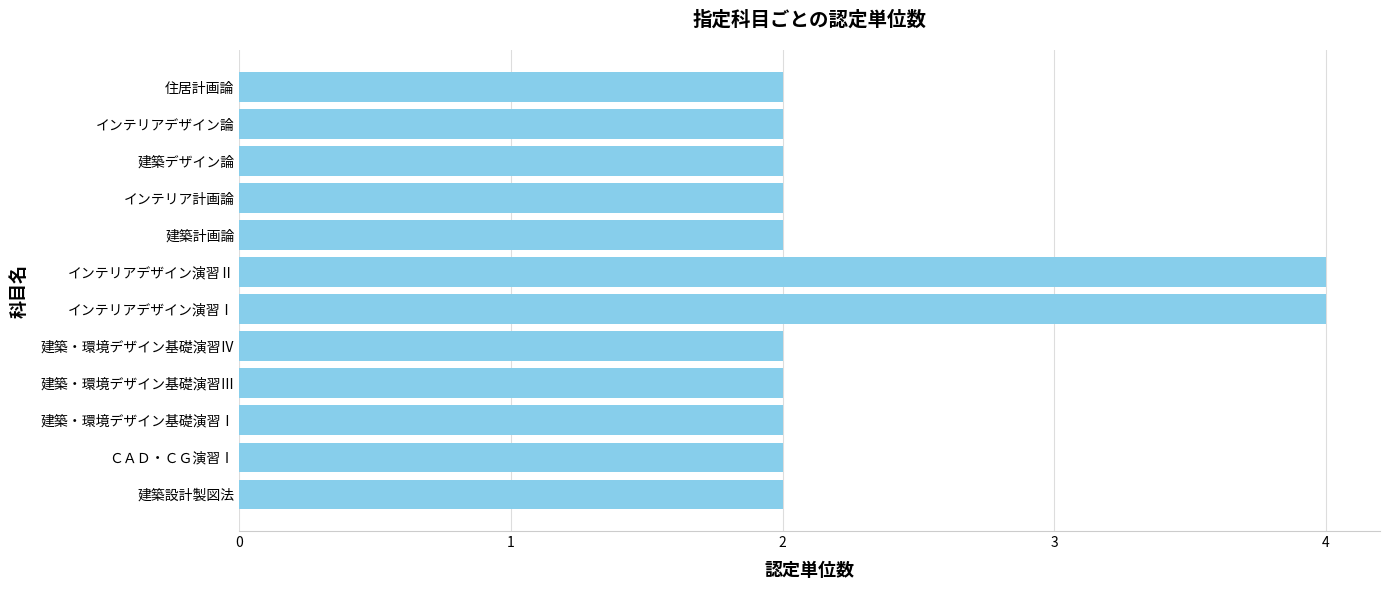

What is the ratio of the value at インテリアデザイン論 to the value at 住居計画論?

1.0